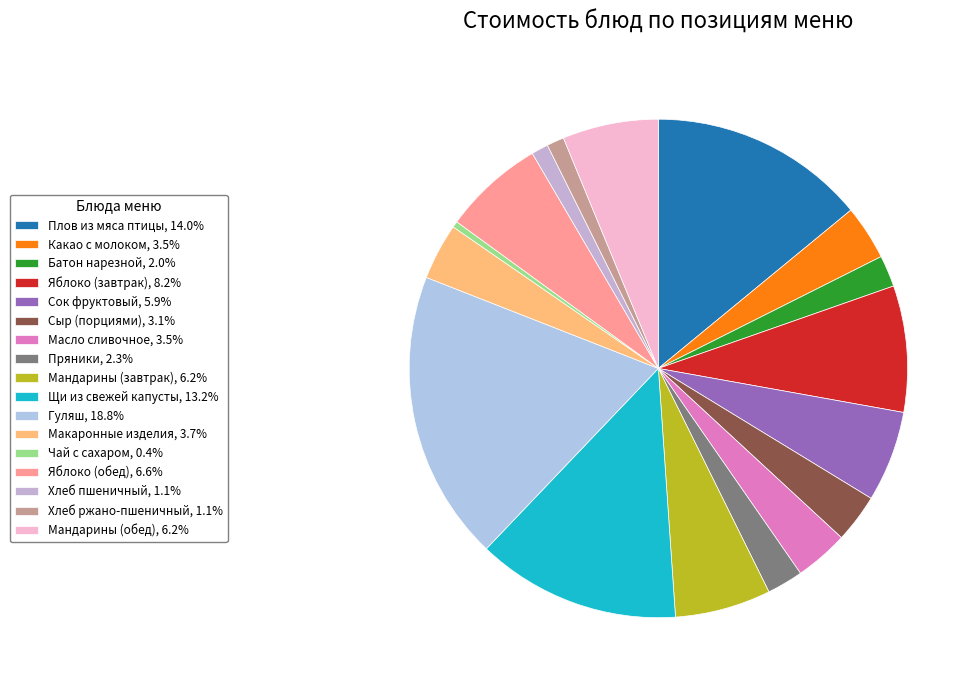

Which category has the smallest portion of the pie?

Чай с сахаром